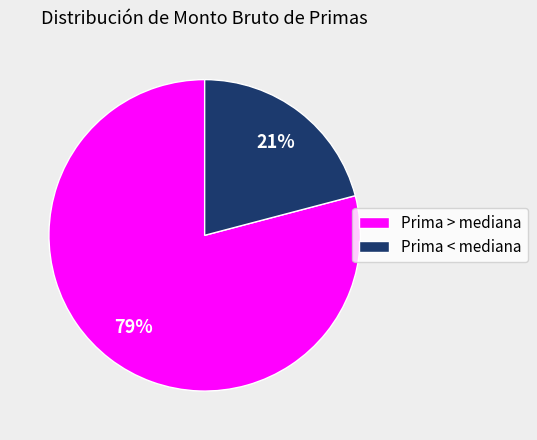

Is there any slice that represents more than half of the pie?

Yes